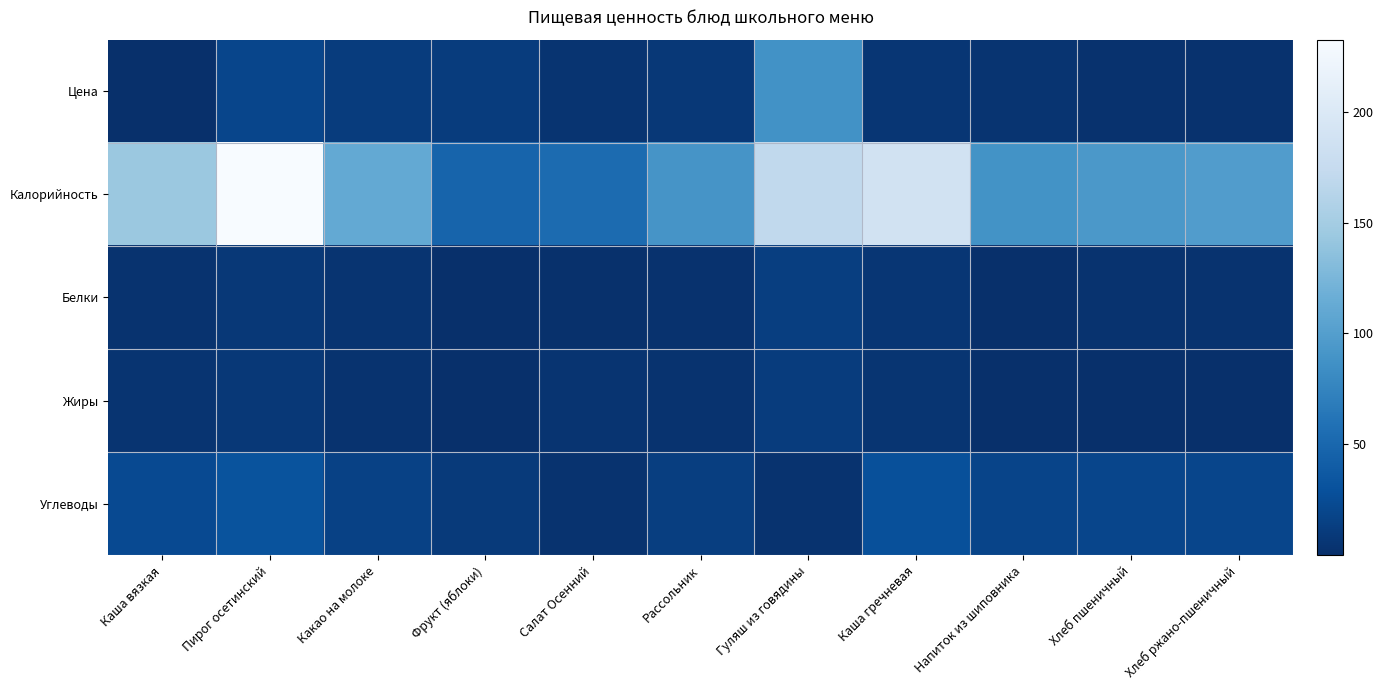

What is the difference between the highest and lowest values at Каша вязкая?

143.7